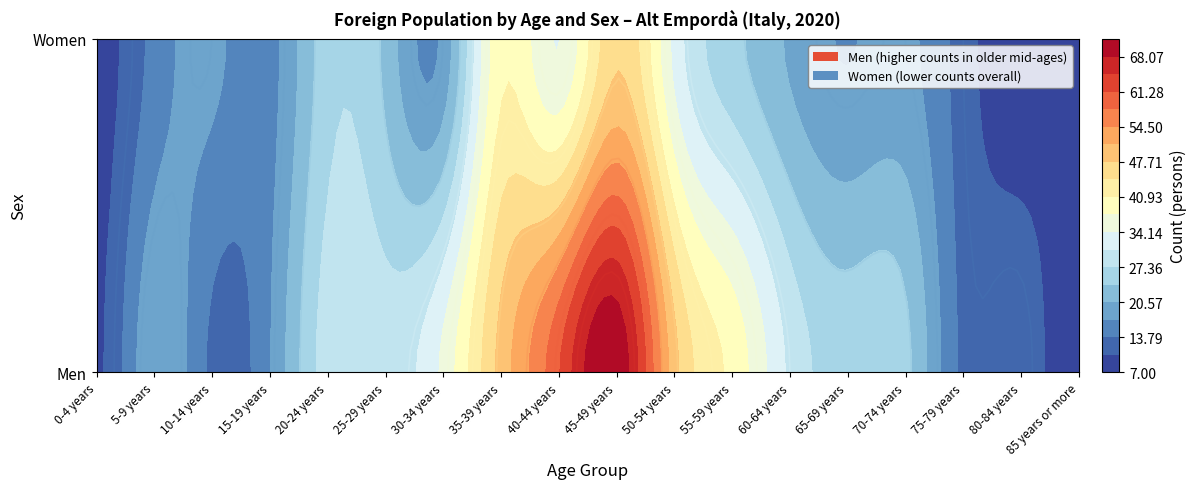

List the labels in order of Women value, smallest first.

80-84 years, 0-4 years, 85 years or more, 75-79 years, 5-9 years, 15-19 years, 65-69 years, 10-14 years, 30-34 years, 70-74 years, 60-64 years, 25-29 years, 55-59 years, 20-24 years, 50-54 years, 40-44 years, 35-39 years, 45-49 years